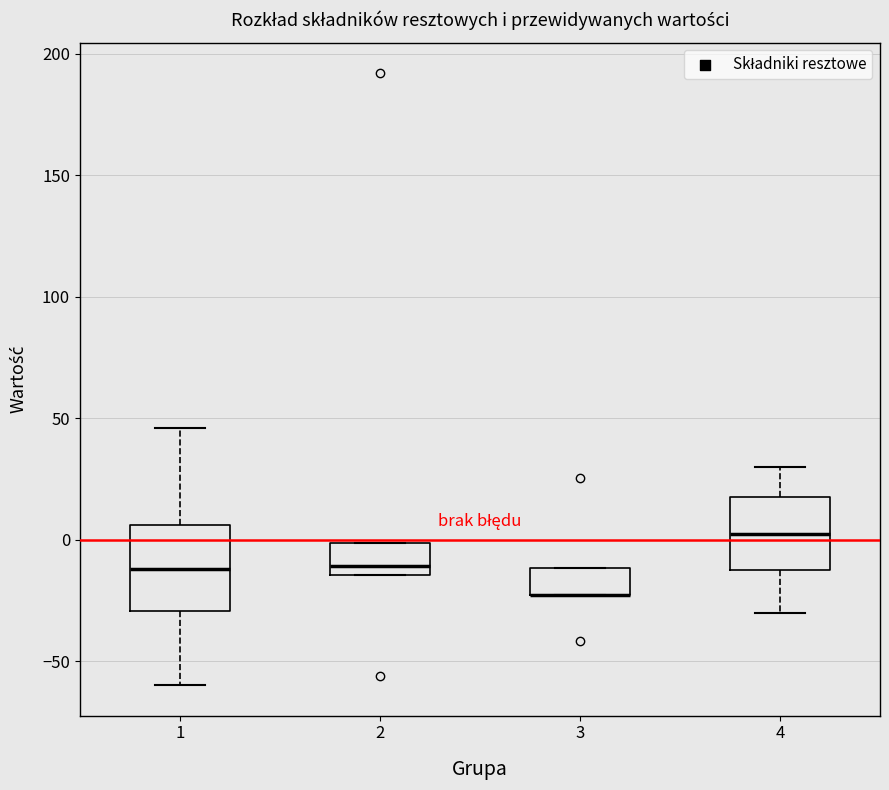

Reading left to right, transcribe this box plot: for each box, give where its median line is, the range the box spans, and where its two whiskers end, as read against the y-axis. The values are not printed on the chart, so give them approximately, as read against the axis.

1: median -10, box -30 to 5, whiskers -60 to 45
2: median -10, box -15 to 0, whiskers -15 to 0
3: median -25 (drawn on the box's lower edge), box -25 to -10, whiskers -25 to -10
4: median 5, box -10 to 20, whiskers -30 to 30